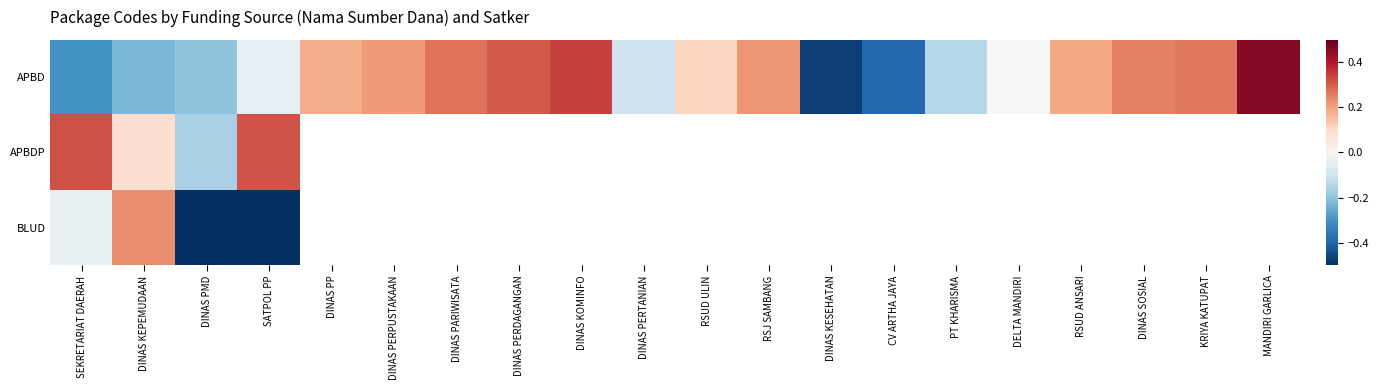

What is the maximum value shown in the chart?

0.5